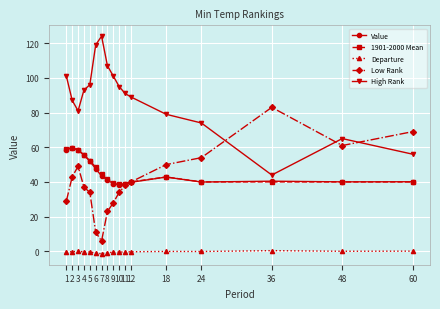

Where is the first local minimum for Low Rank?

7